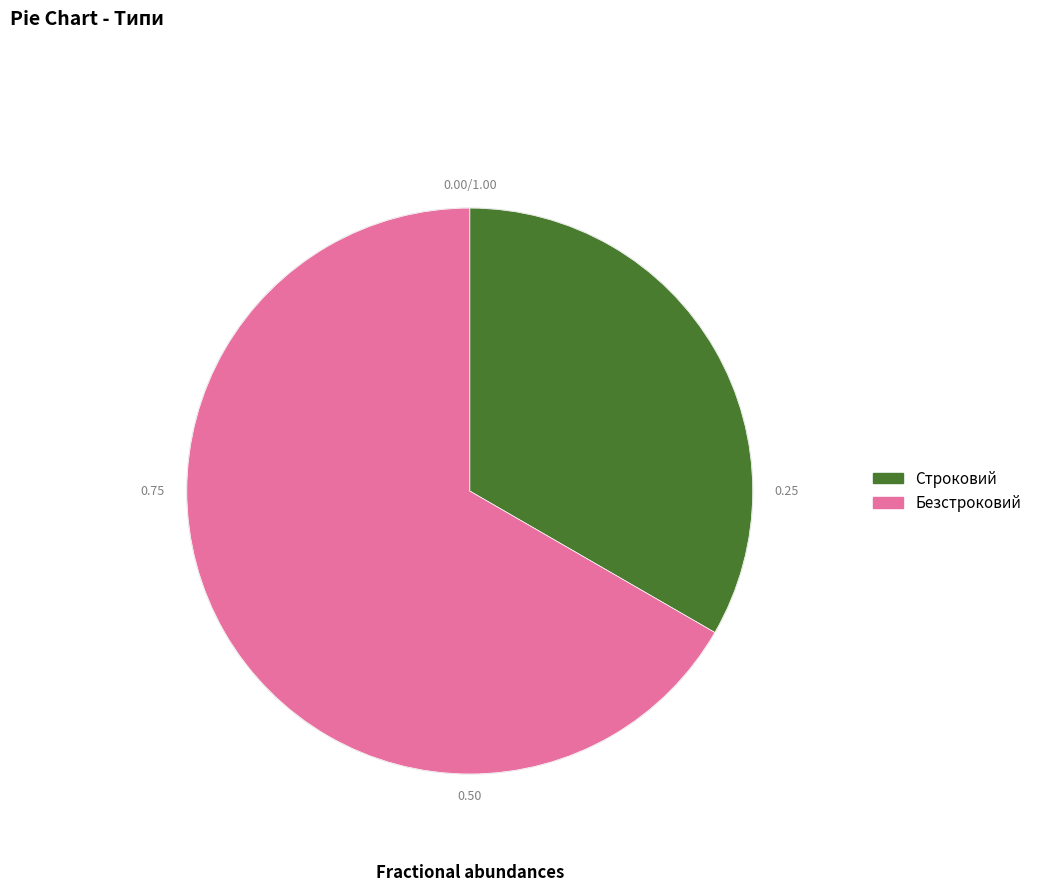

What is the smallest slice in the pie chart?

Строковий